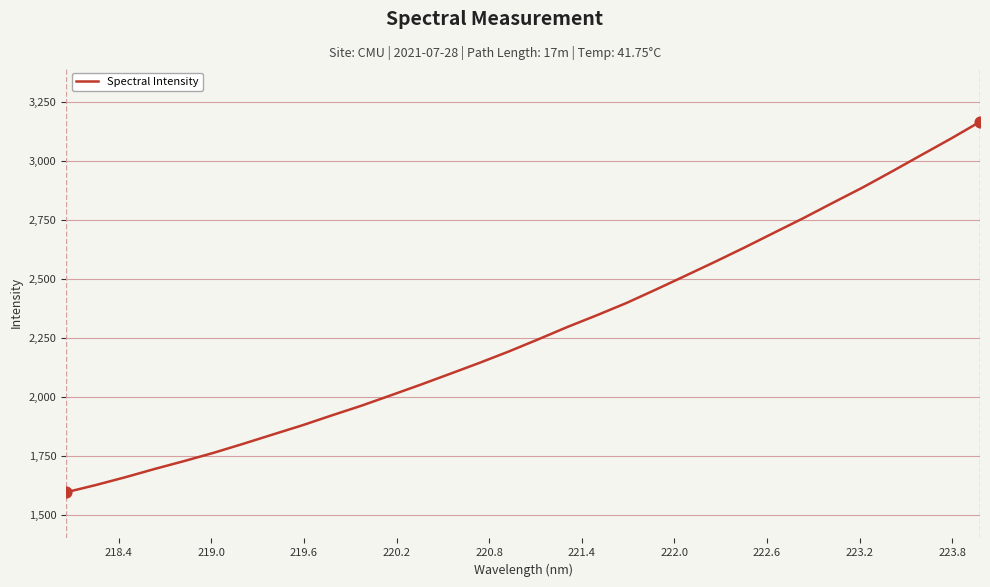

What is the difference between the maximum and minimum values?

1571.6